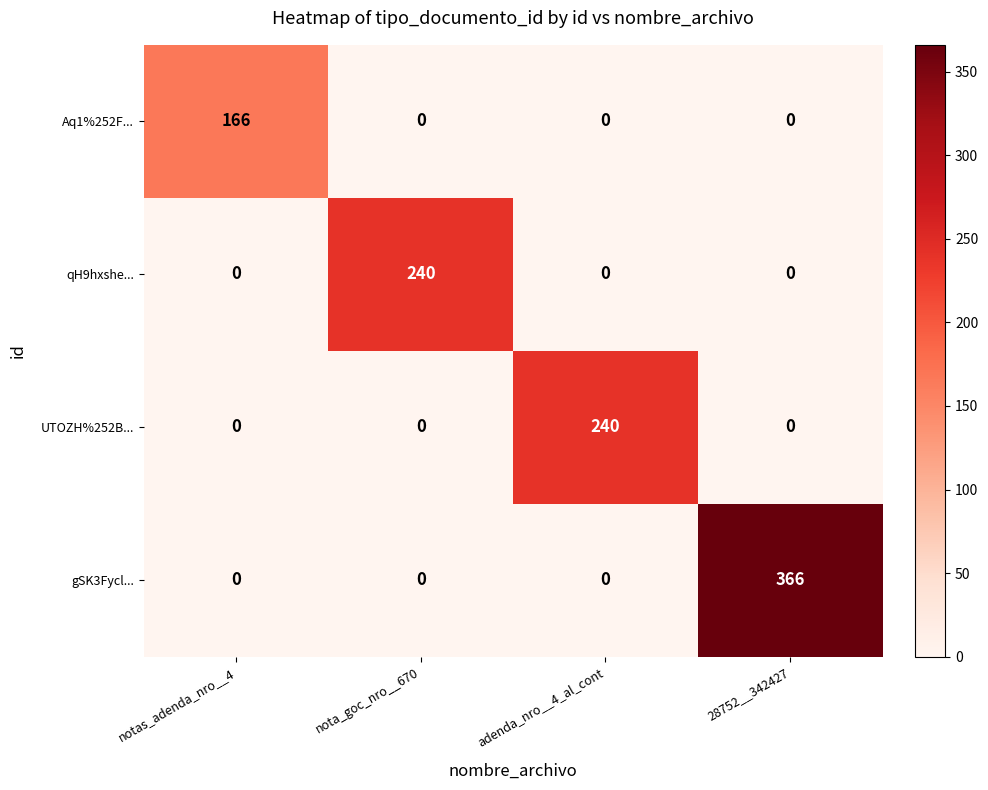

How many positive values does the Aq1%252F... series have?

1